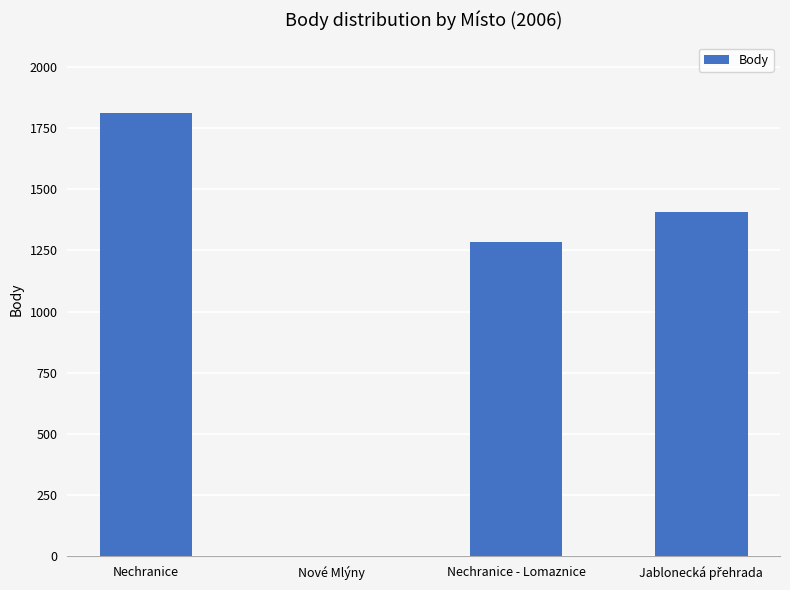

How many values are above zero?

3